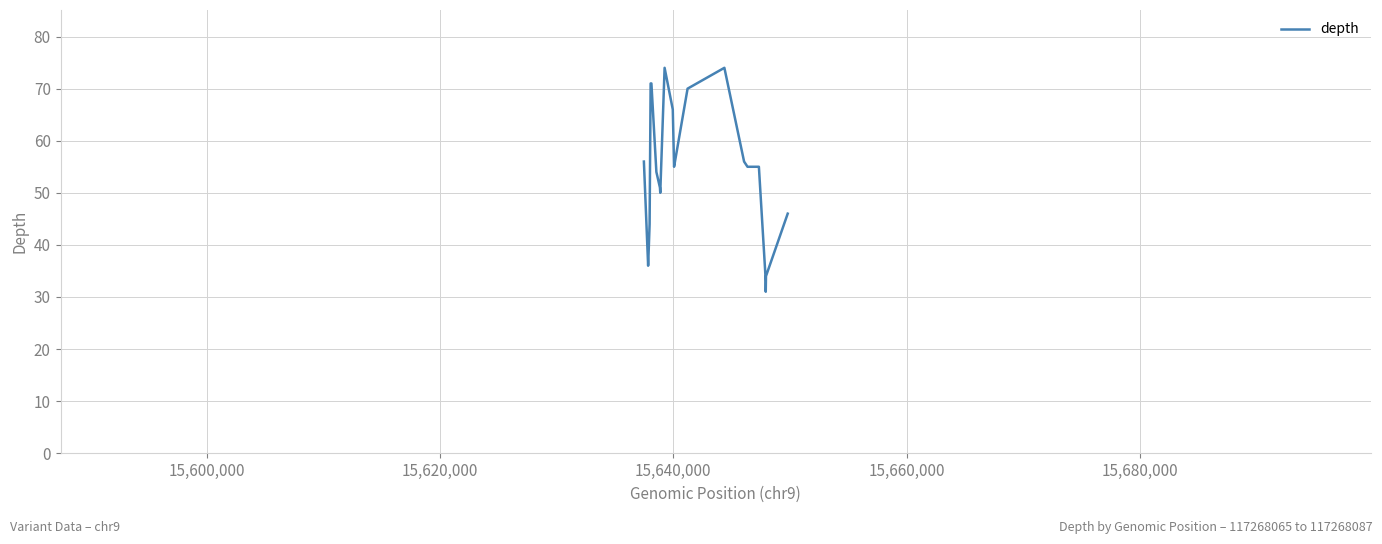

What is the smallest value displayed?

31